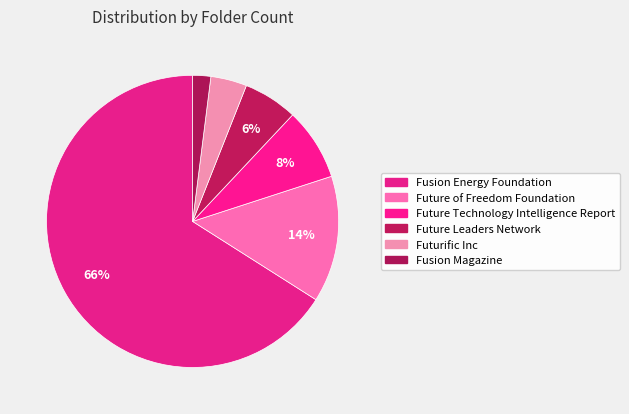

To the nearest percent, what is the difference between the largest and smallest slice percentages?

64%